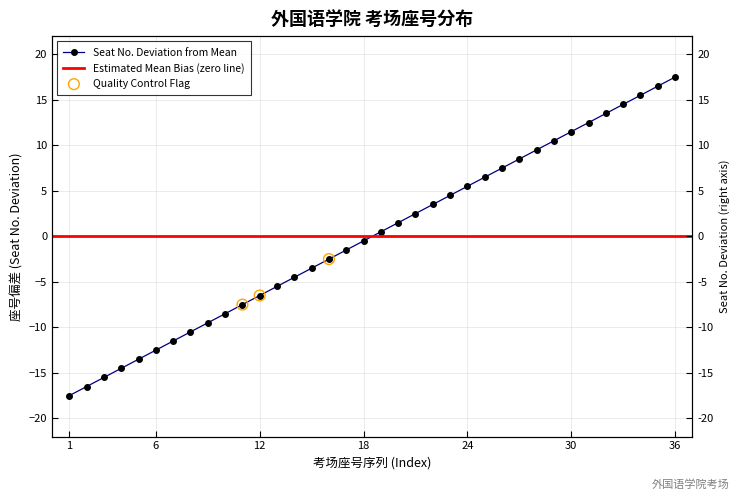

What is the change in value from 1 to 18?

+17.0